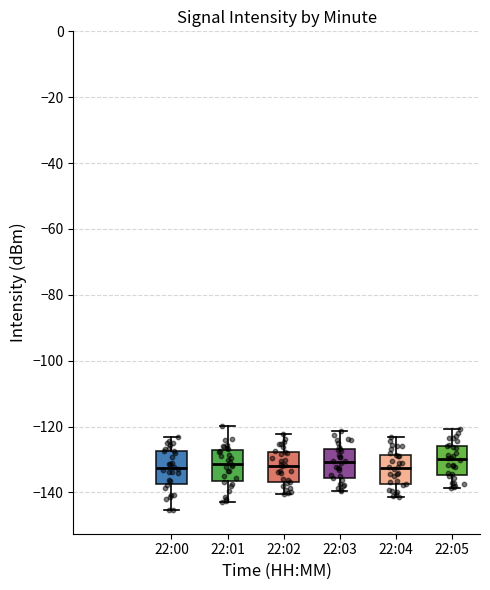

Reading left to right, read every box against the y-axis: the position of its median line, the range the box covers, and the ends of its whiskers. The values are not printed on the chart, so give them approximately, as read against the axis.

22:00: median -132, box -138 to -128, whiskers -146 to -124
22:01: median -132, box -136 to -126, whiskers -144 to -120
22:02: median -132, box -136 to -128, whiskers -140 to -122
22:03: median -130, box -136 to -126, whiskers -140 to -122
22:04: median -132, box -138 to -128, whiskers -142 to -124
22:05: median -130, box -134 to -126, whiskers -138 to -120